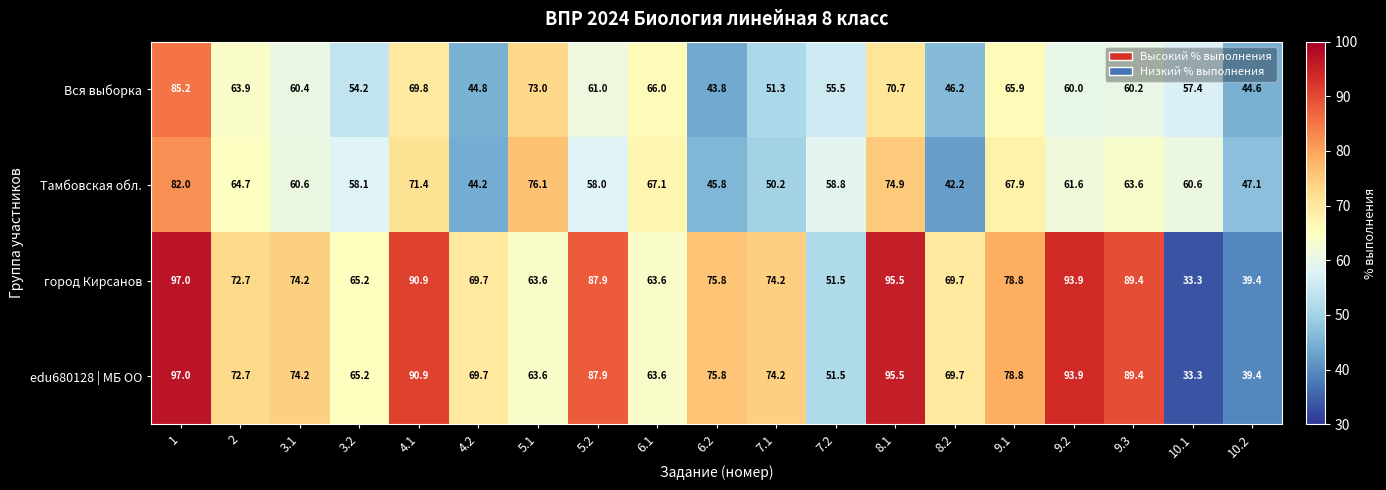

Is it true that Вся выборка equals 121.2 at 8.1?

False